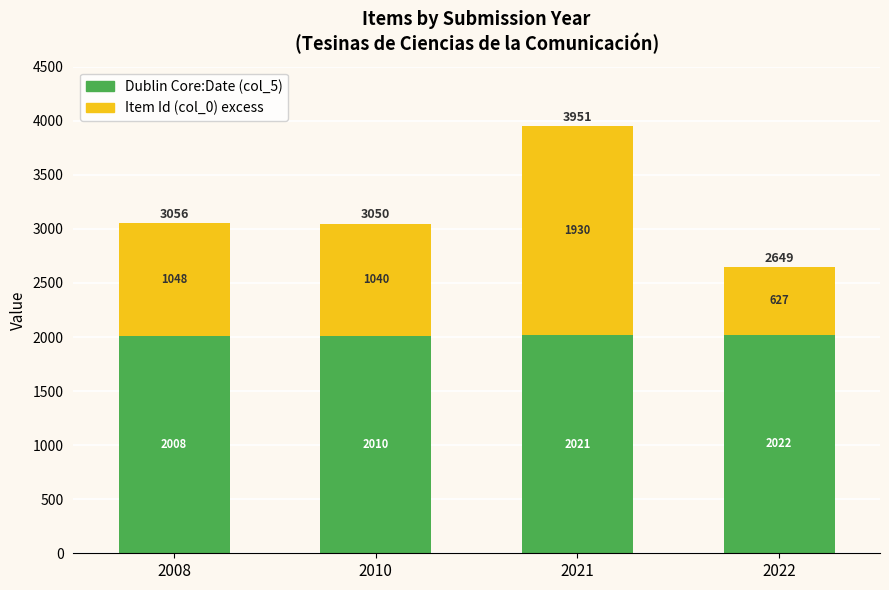

Are the bars horizontal?

No